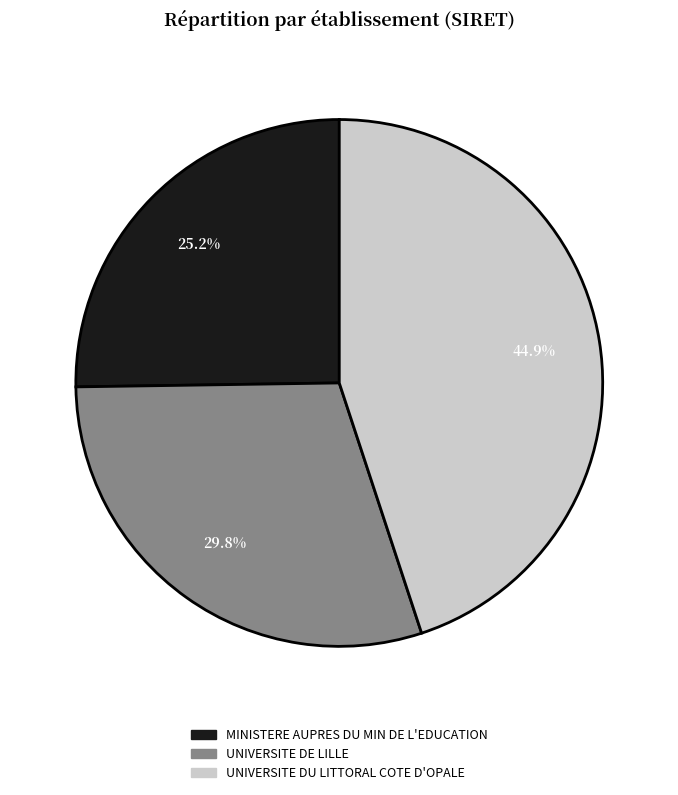

To the nearest percent, what is the difference between the largest and smallest slice percentages?

20%